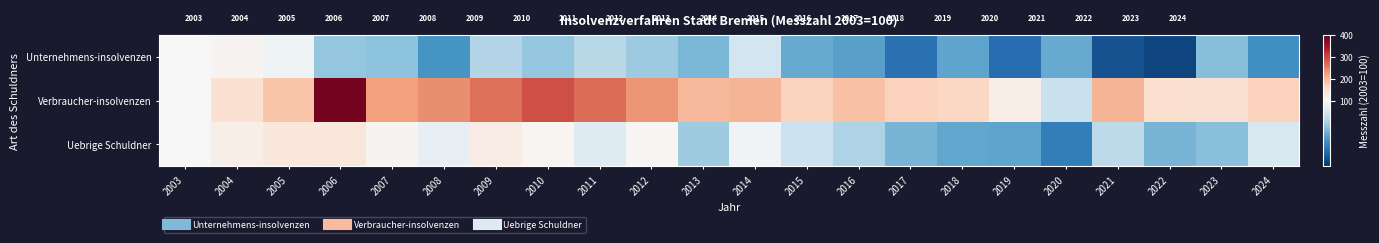

How many series are shown in this chart?

3